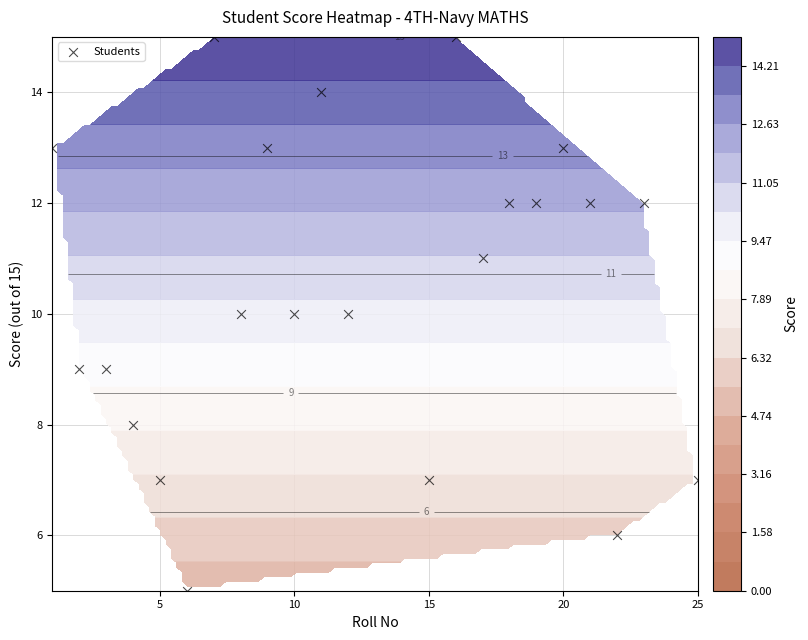

Reading left to right, list all the values displayed in this chart.

13	9	9	8	7	5	15	10	13	10	14	10	7	15	11	12	12	13	12	6	12	7